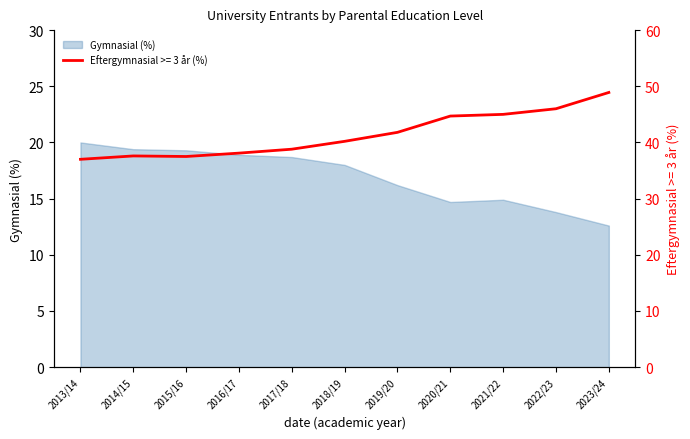

What is the value of the Eftergymnasial >= 3 år (%) point at the 10th from the left?

46.0